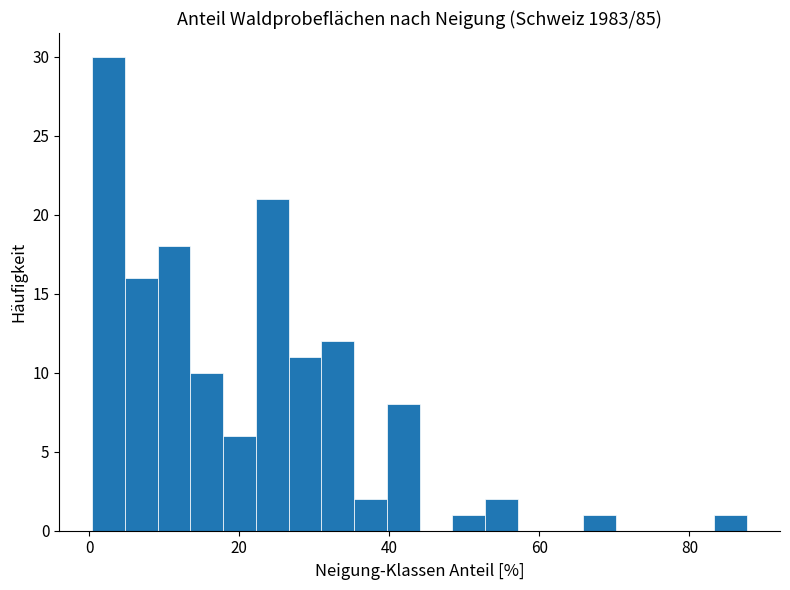

Around what value on the x-axis is the tallest bar? Give the approximate position of its centre, as read against the axis.

2